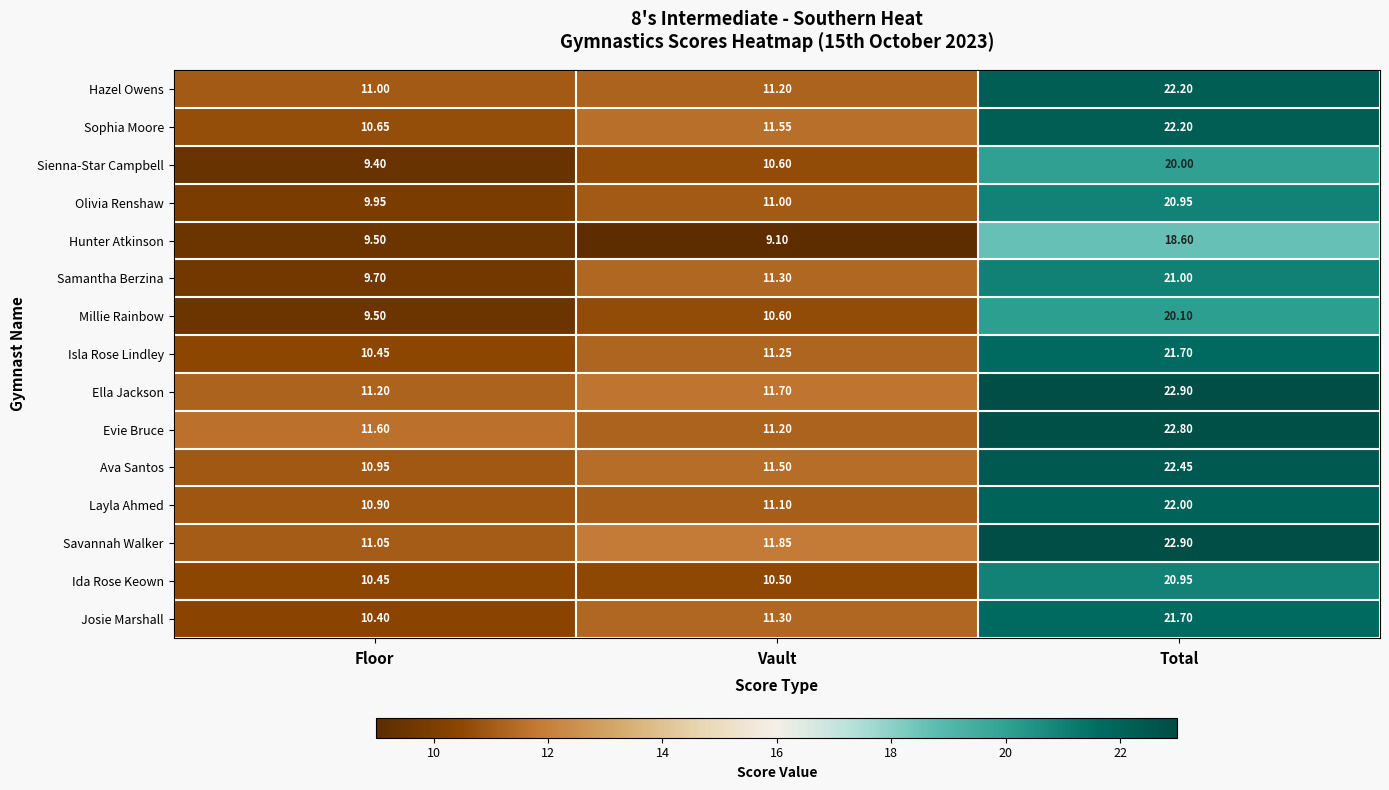

Which series changed the most between Vault and Total?

Evie Bruce